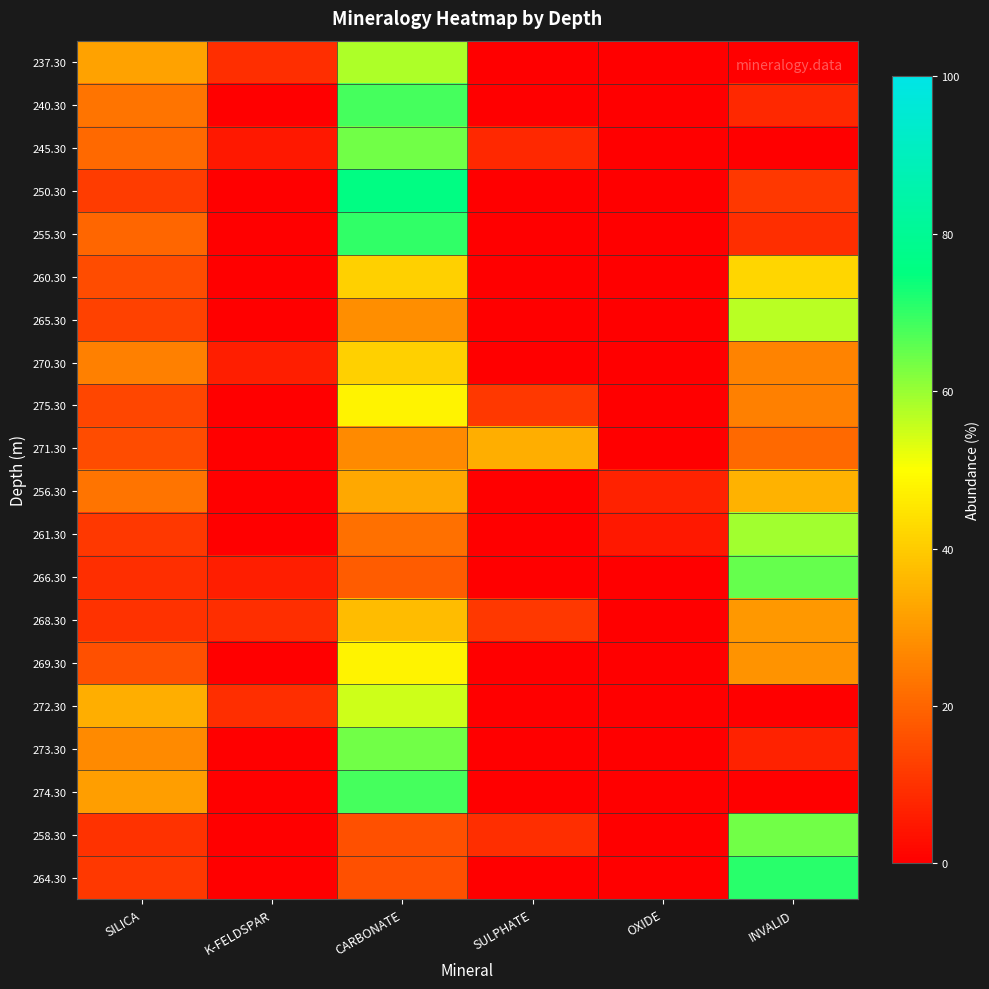

Count the number of data series in this chart.

20